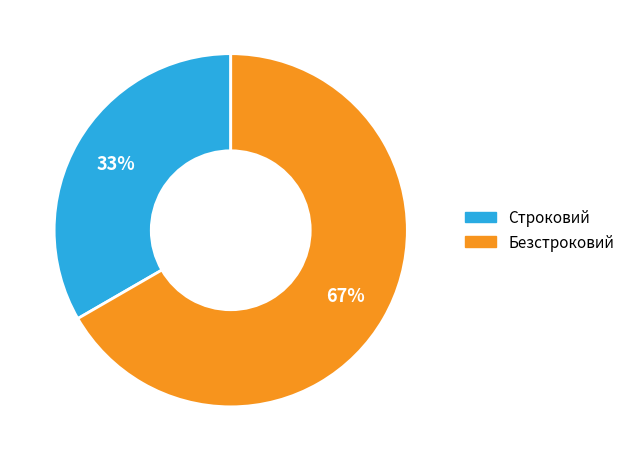

Which slice is the largest?

Безстроковий